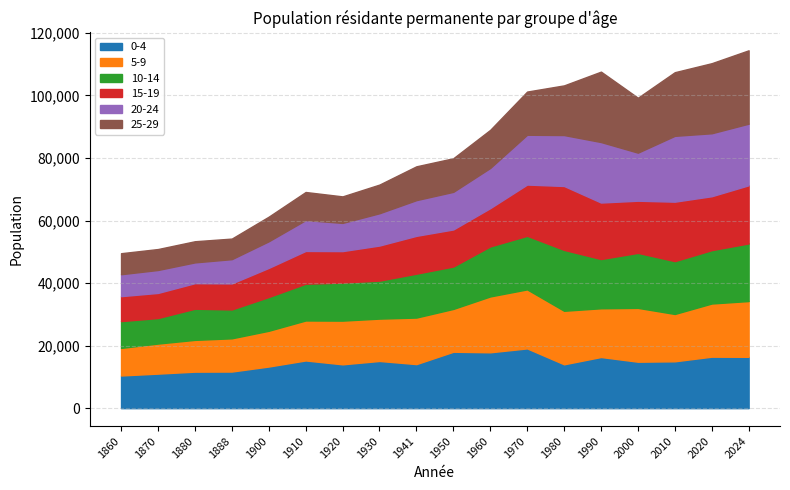

Which series has the widest spread of values?

25-29